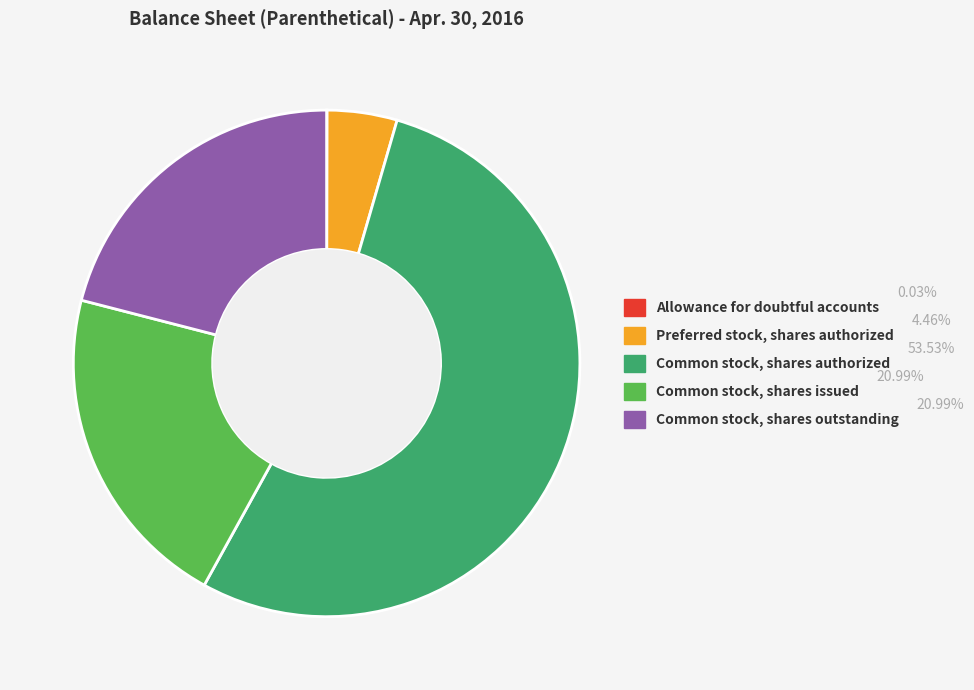

Is it true that Common stock, shares outstanding is 26% of the pie?

False